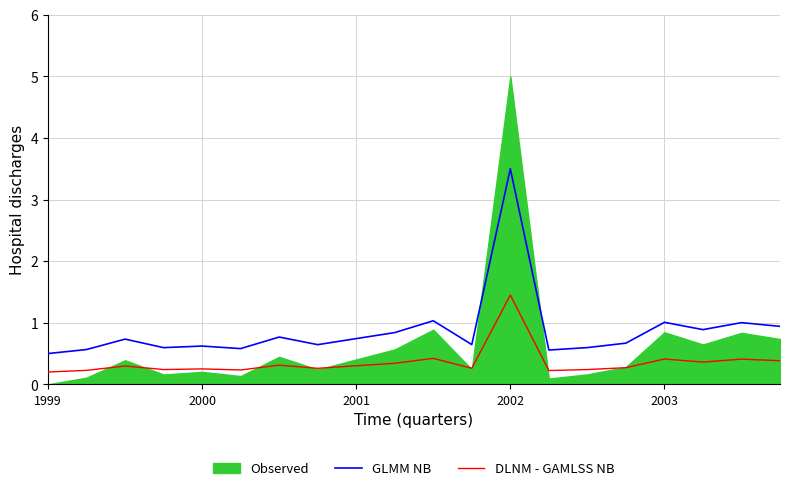

At which category does the chart reach its minimum across all series?

1999